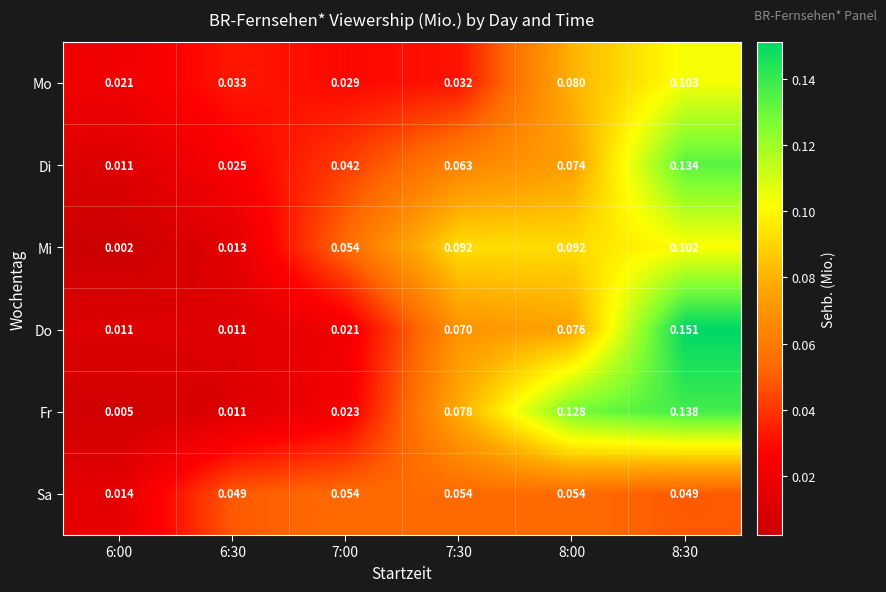

Rank the series at 8:00 from lowest to highest value.

Sa, Di, Do, Mo, Mi, Fr